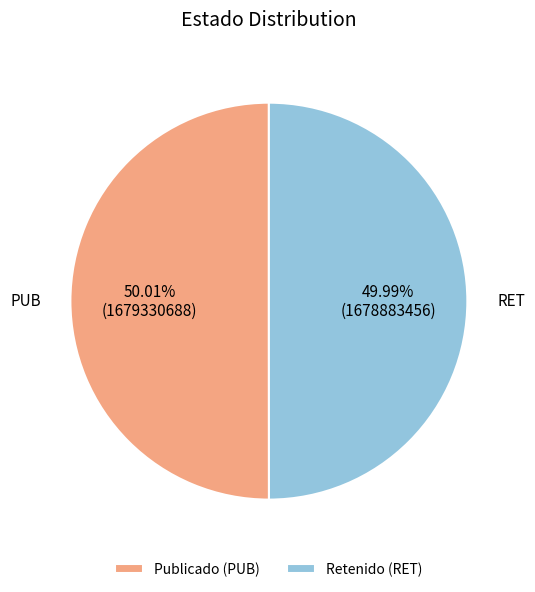

Approximately how many times larger is the value at PUB compared to RET?

1.0